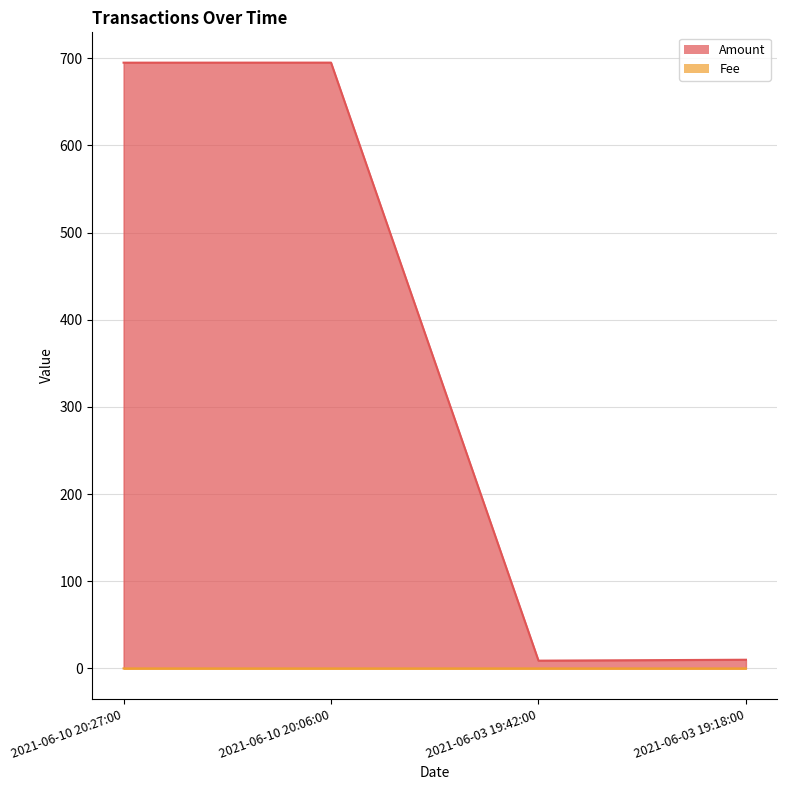

How many lines are shown in the chart?

2